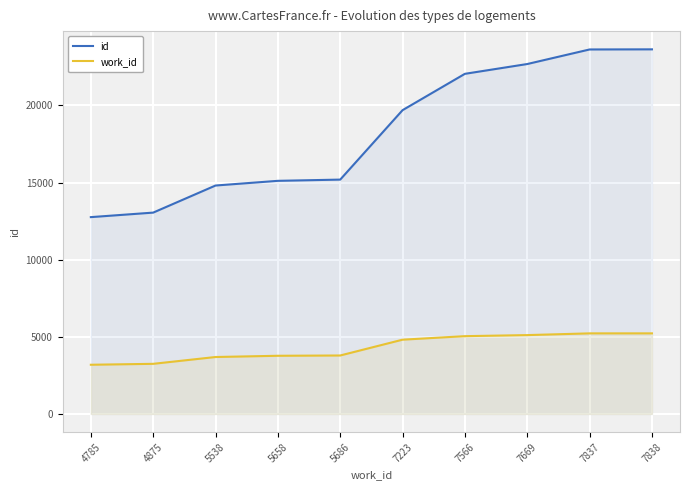

List the series in order of their peak value, lowest first.

work_id, id